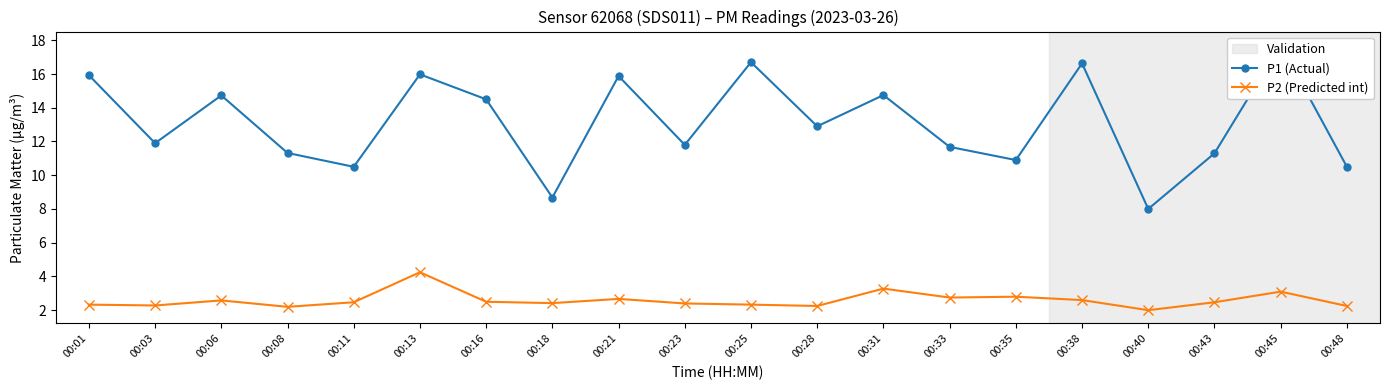

At which label does P2 (Predicted int) reach its minimum?

00:40